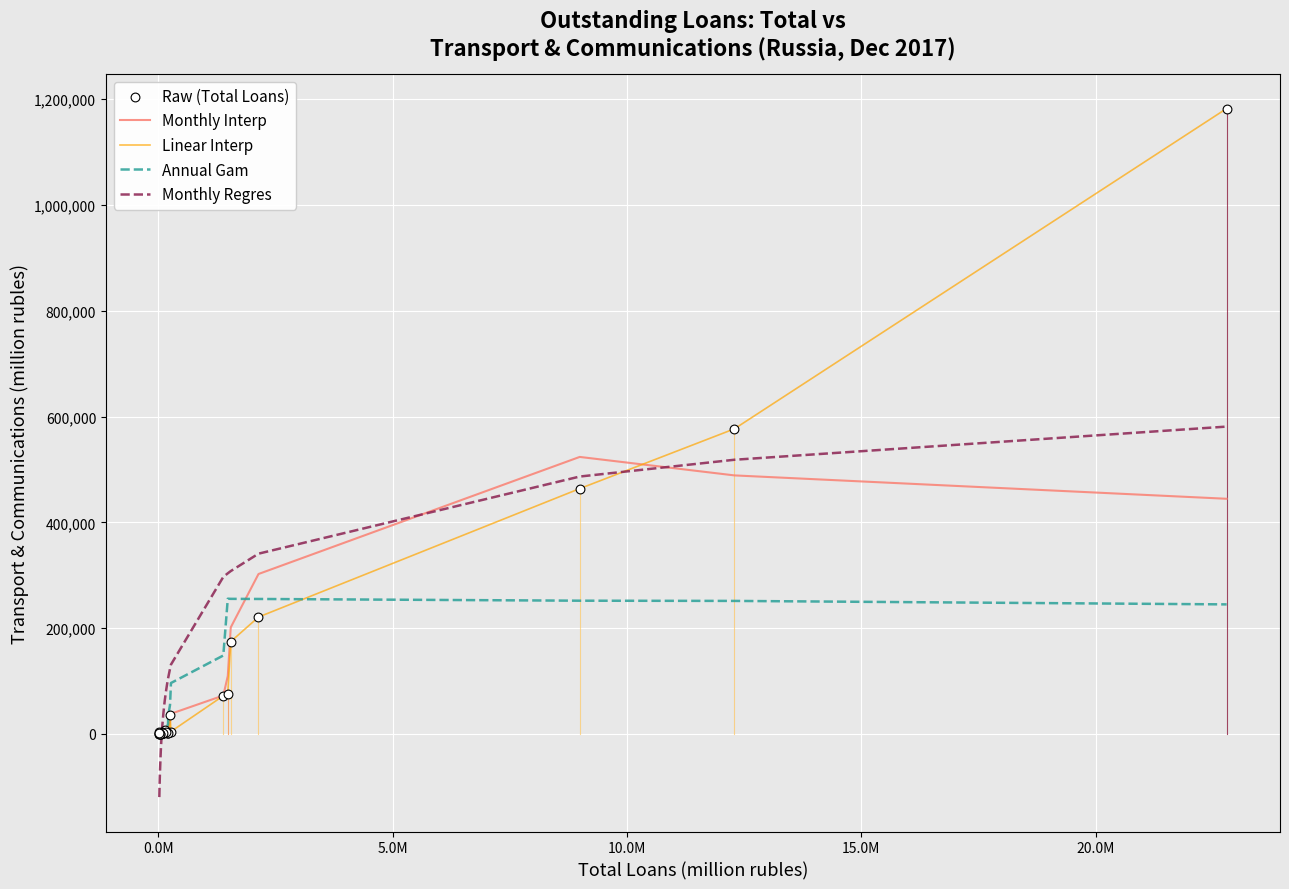

Which series has the widest spread of values?

Linear Interp